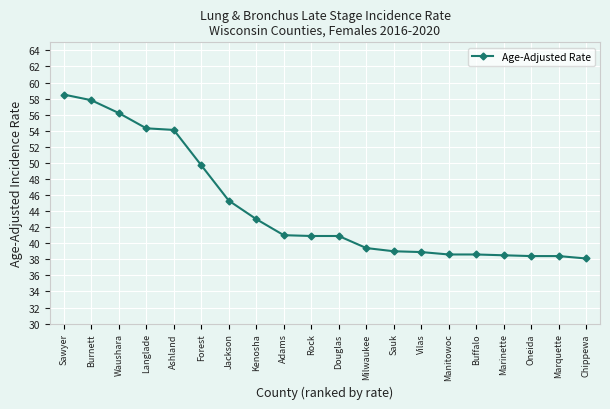

What is the minimum value shown in the chart?

38.1